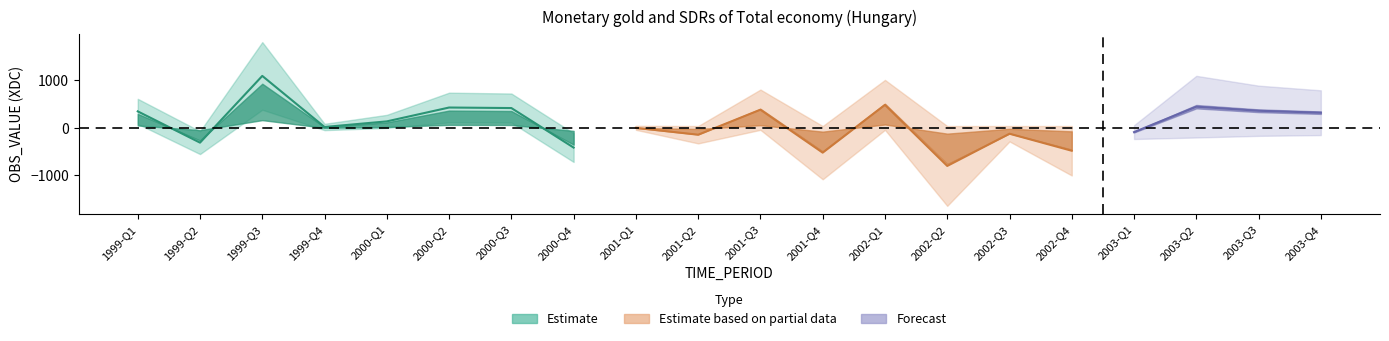

Which category has the lowest value across all series?

2002-Q2